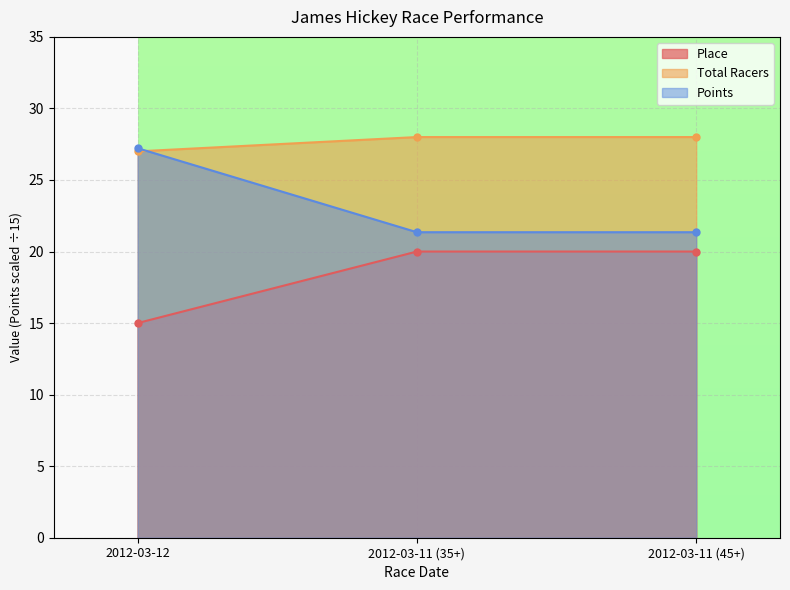

What is the label of the 1st point from the right?

2012-03-11 (45+)